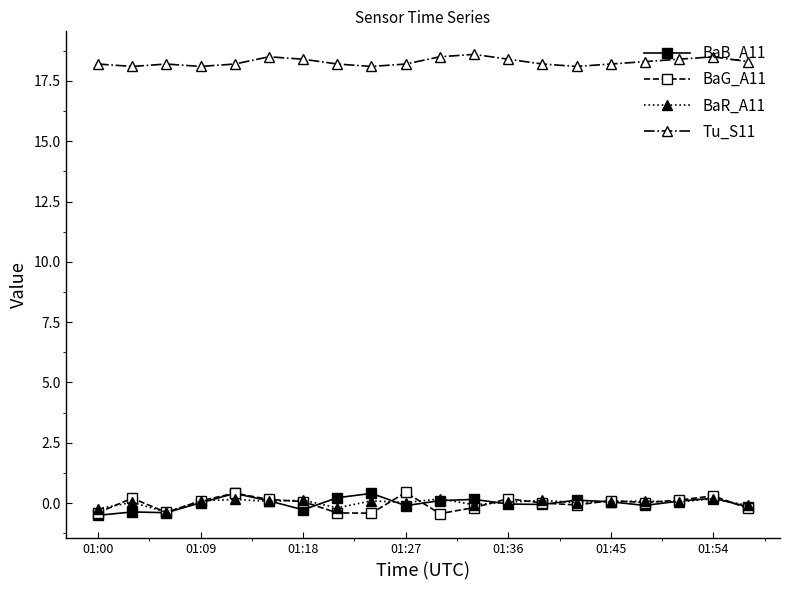

True or false: BaB_A11 and Tu_S11 intersect in this chart.

False